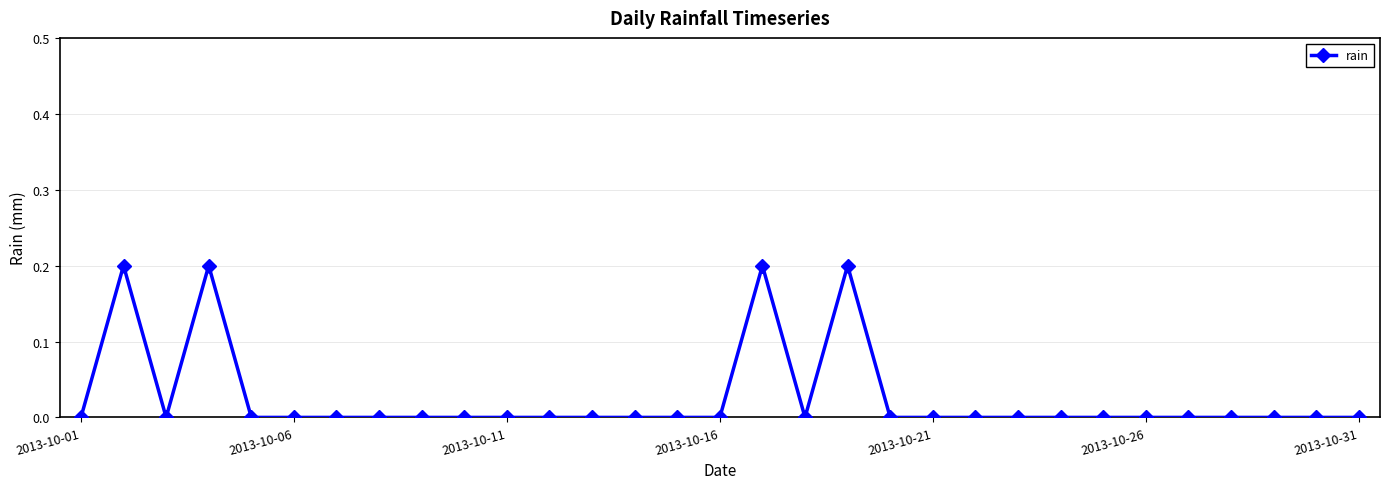

What is the sum of all values?

0.8